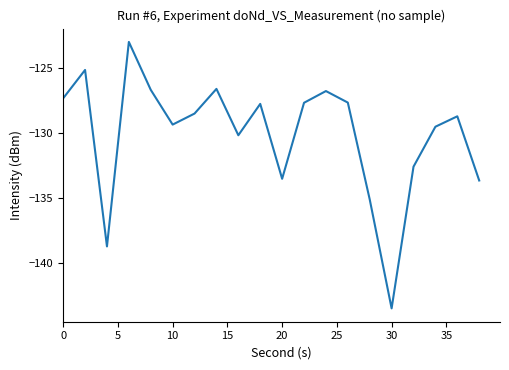

What is the difference between the maximum and minimum values?

20.6